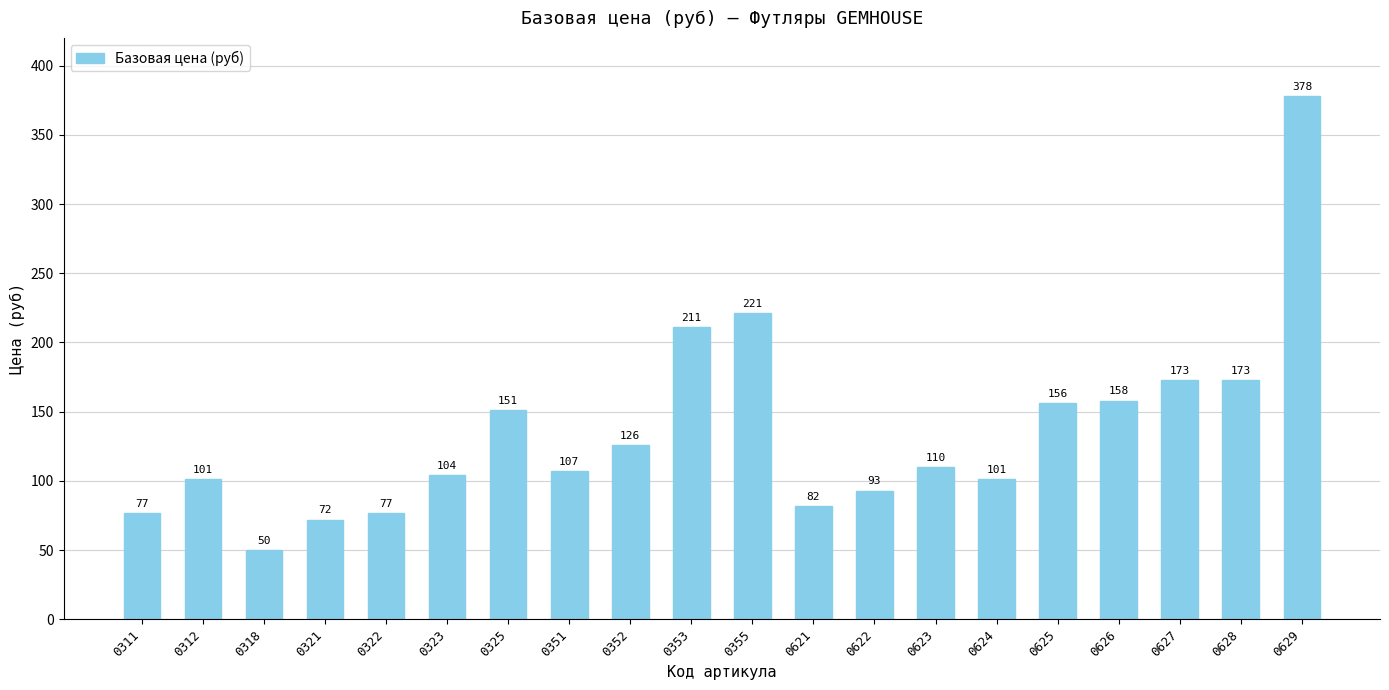

What is the smallest value displayed?

50